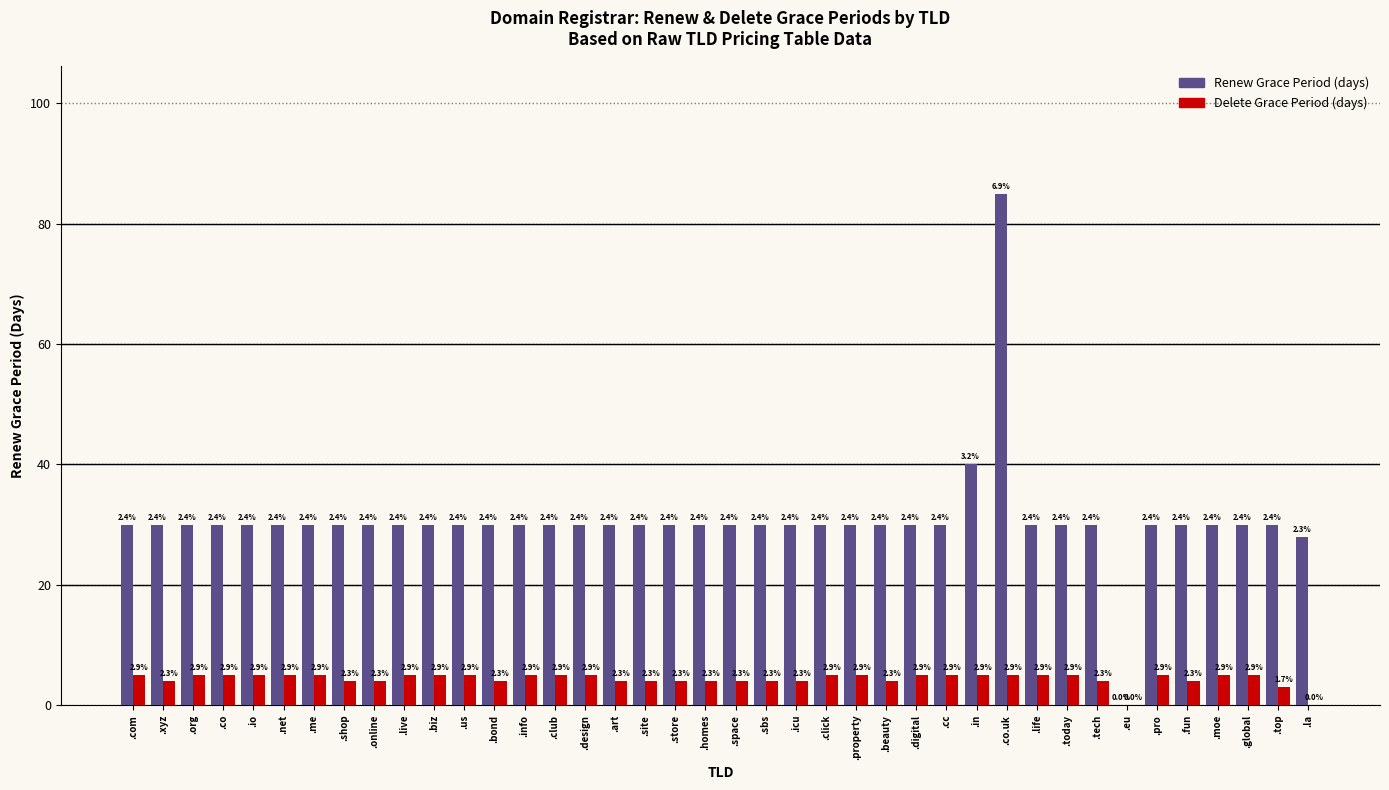

How many groups of bars are there?

40